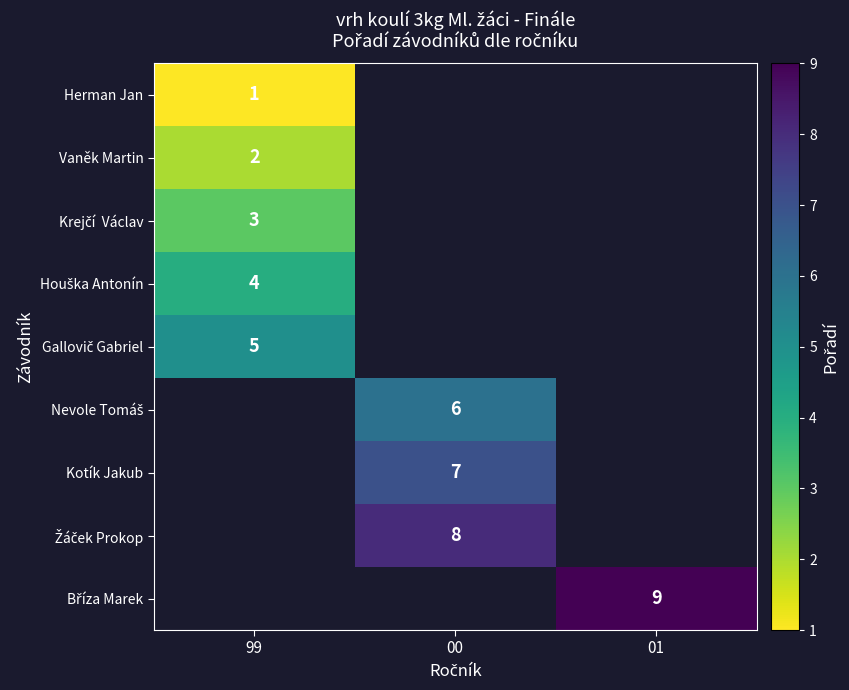

At how many categories does at least one series exceed 1?

3